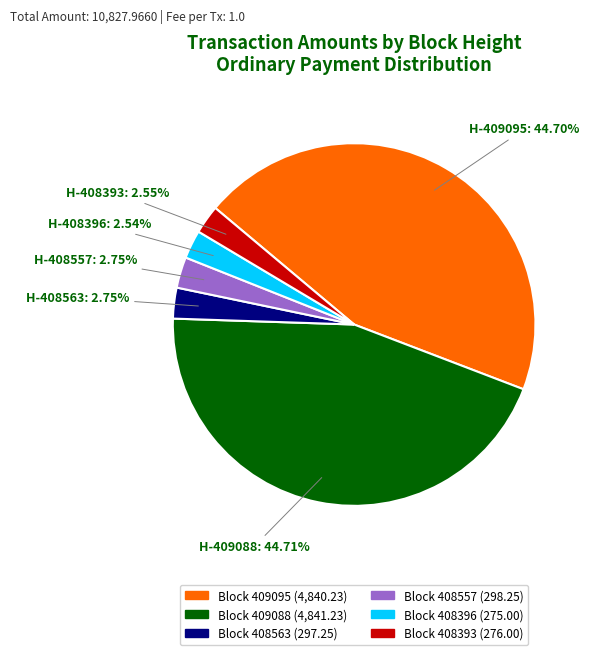

Is there a majority slice in this chart?

No